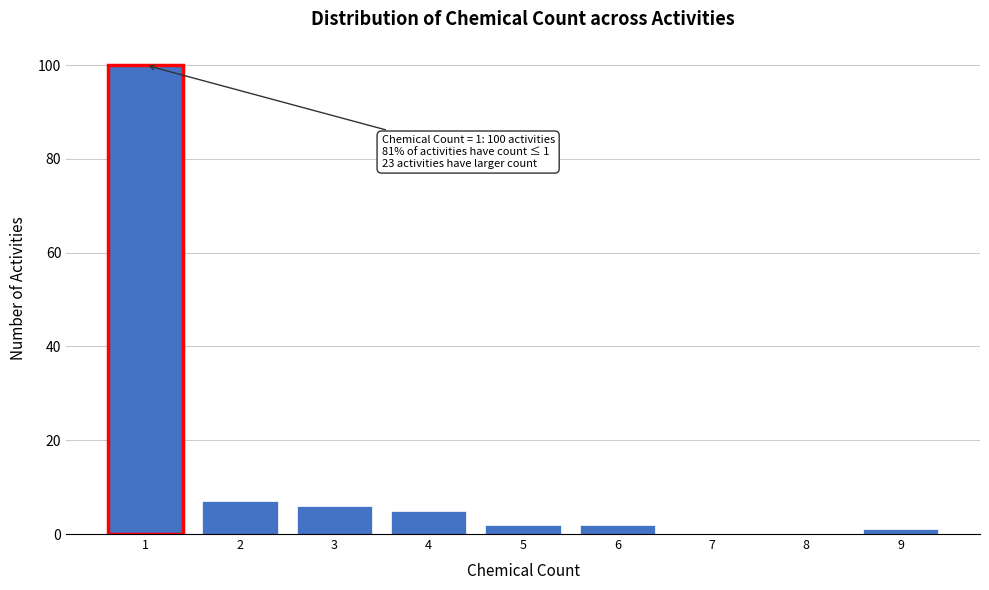

Over which range of the x-axis is the bar tallest?

0.5 to 1.5